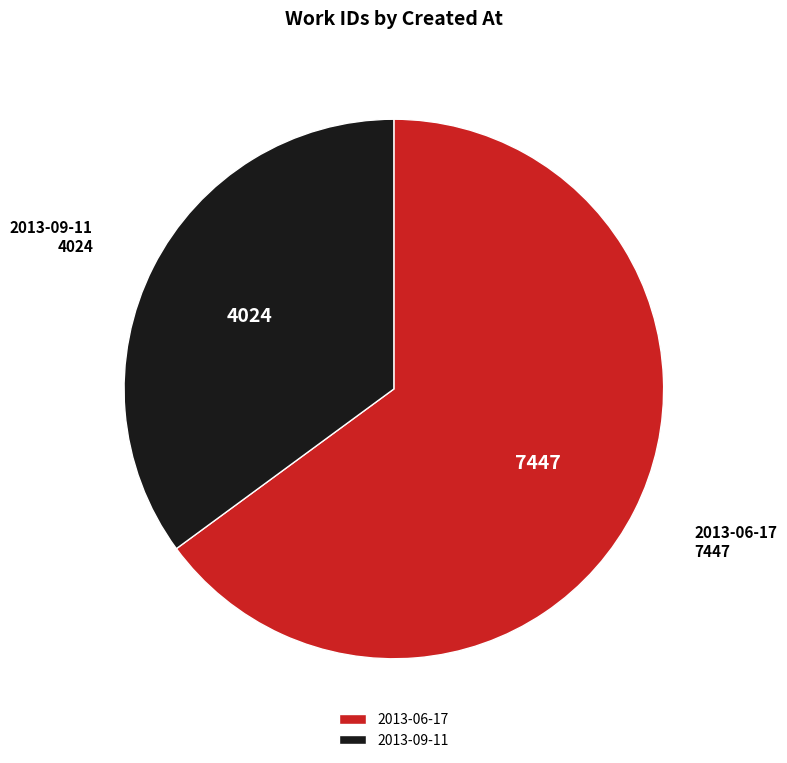

Do 2013-06-17 and 2013-09-11 together represent more than half of the pie?

Yes